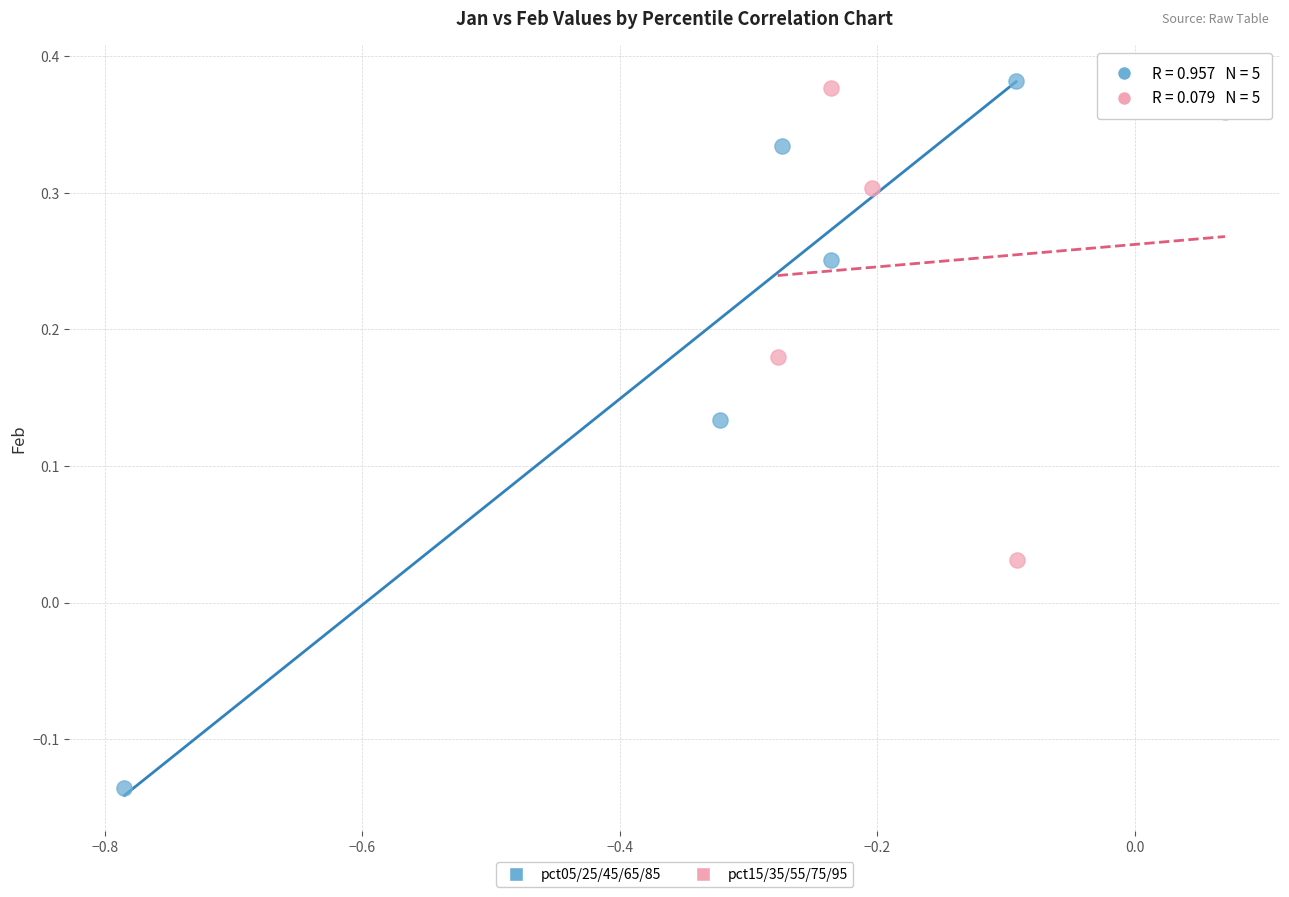

Which series has the widest spread of Y values?

pct05/25/45/65/85